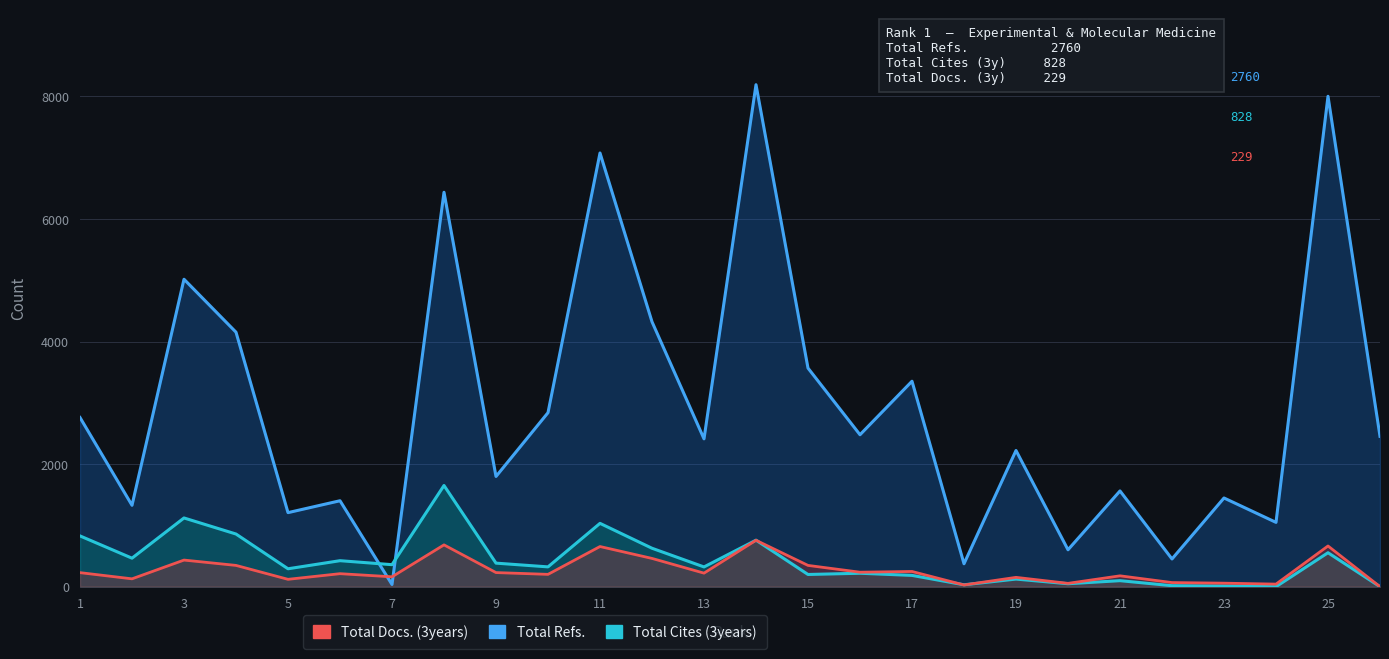

Between 7 and 21, which series saw the biggest shift?

Total Refs.